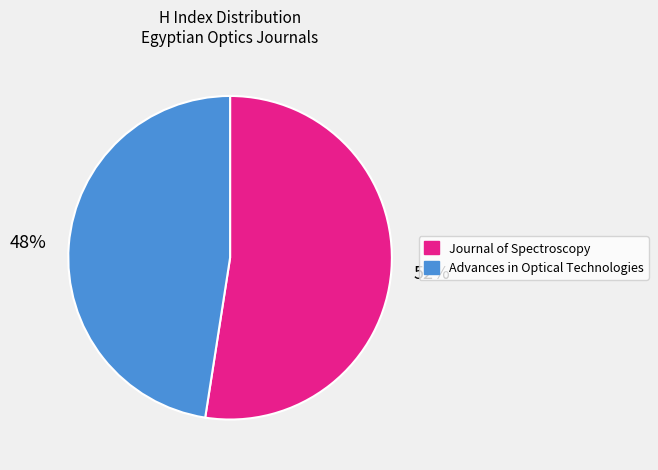

Is there any slice that represents more than half of the pie?

Yes